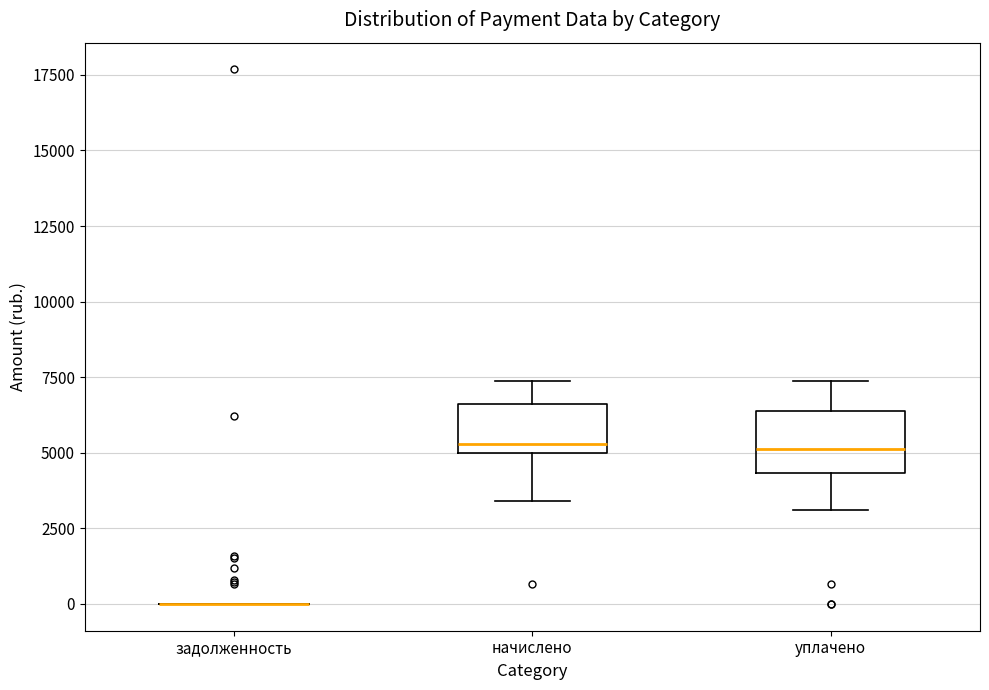

Reading left to right, transcribe this box plot: for each box, give where its median line is, the range the box spans, and where its two whiskers end, as read against the y-axis. The values are not printed on the chart, so give them approximately, as read against the axis.

задолженность: box collapsed to a line at 0, whiskers 0 to 0
начислено: median 5500, box 5000 to 6500, whiskers 3500 to 7500
уплачено: median 5000, box 4500 to 6500, whiskers 3000 to 7500